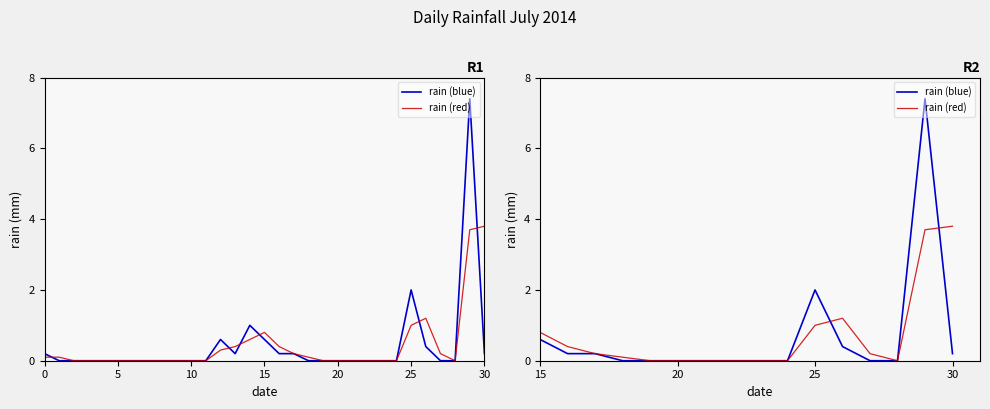

Does the chart display data point markers on the line(s)?

No